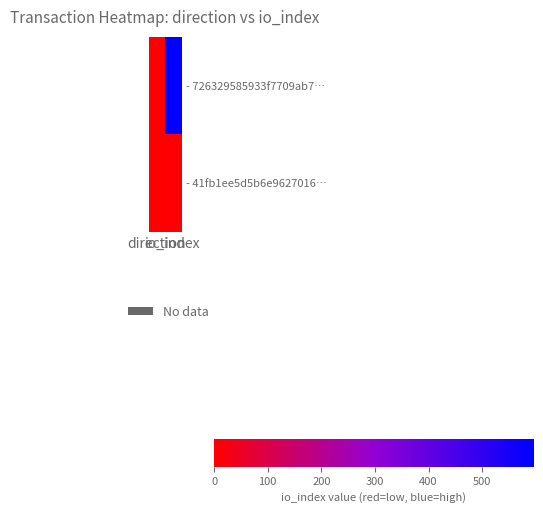

Reading left to right, extract all data points from this chart.

- 726329585933f7709ab7…: direction=-1	io_index=596
- 41fb1ee5d5b6e9627016…: direction=1	io_index=6